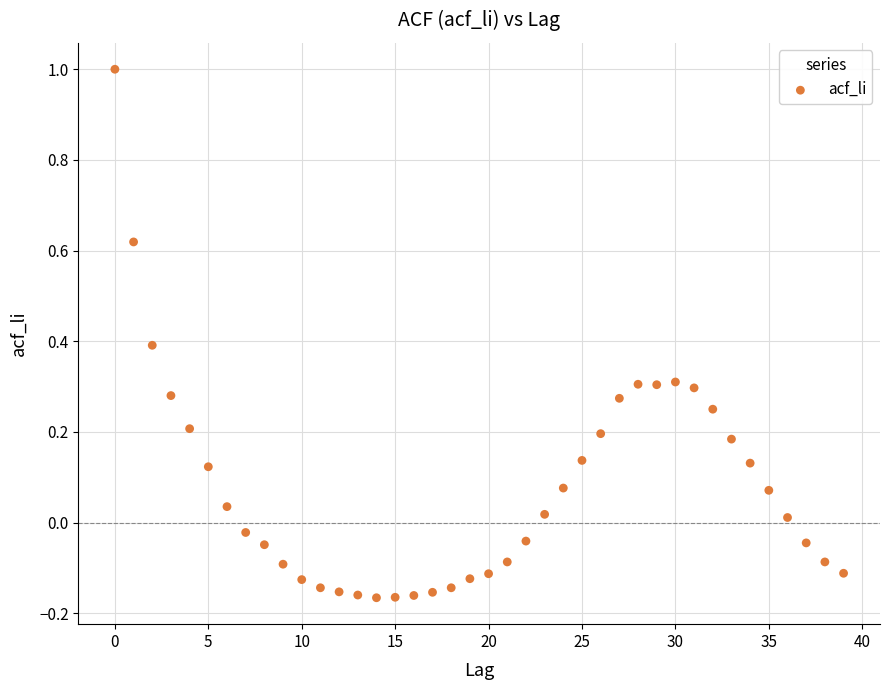

What is the range of Y values (max minus min)?

1.2